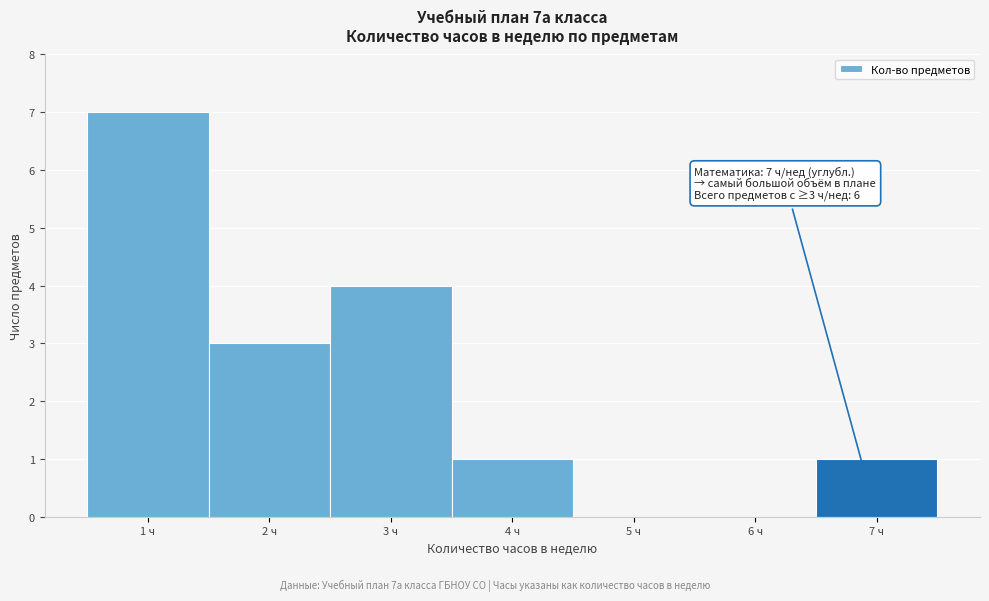

Which range on the x-axis has the tallest bar?

0.5 to 1.5